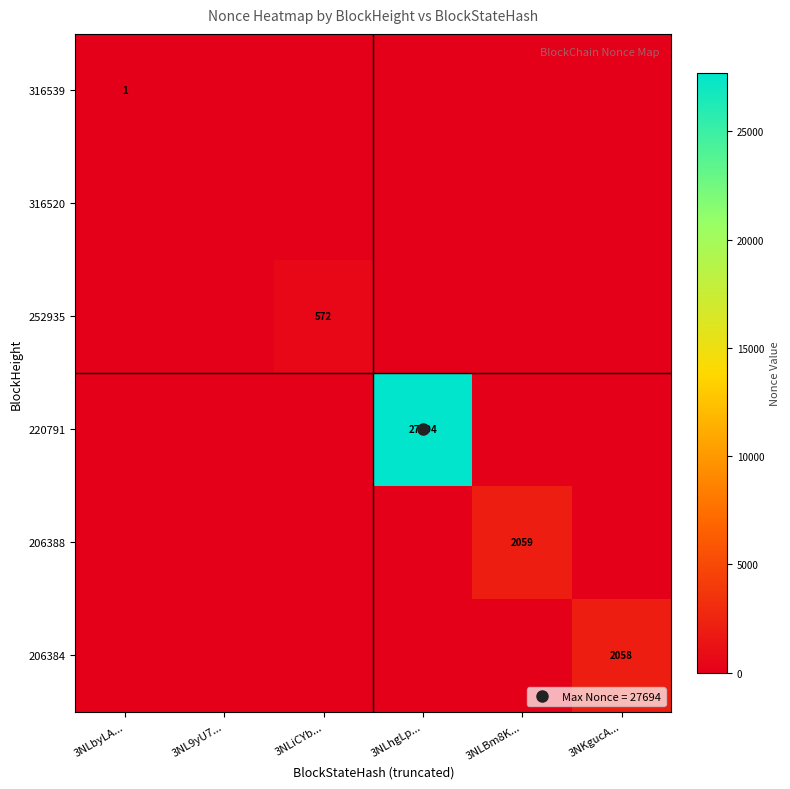

The value of 220791 at 3NKgucA... is 0. True or false?

True